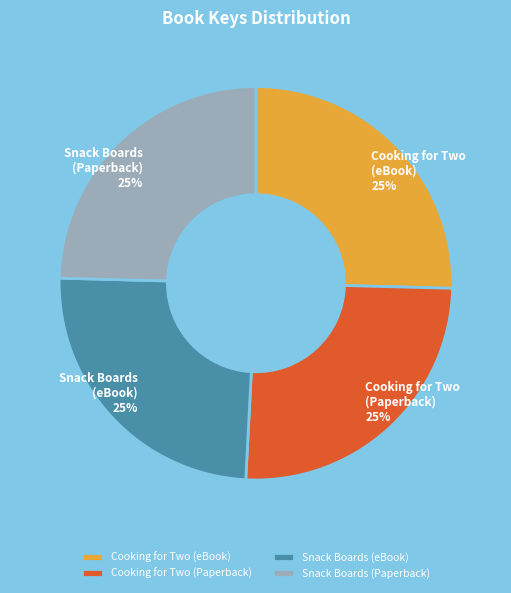

To the nearest percent, what is the average slice percentage?

25%